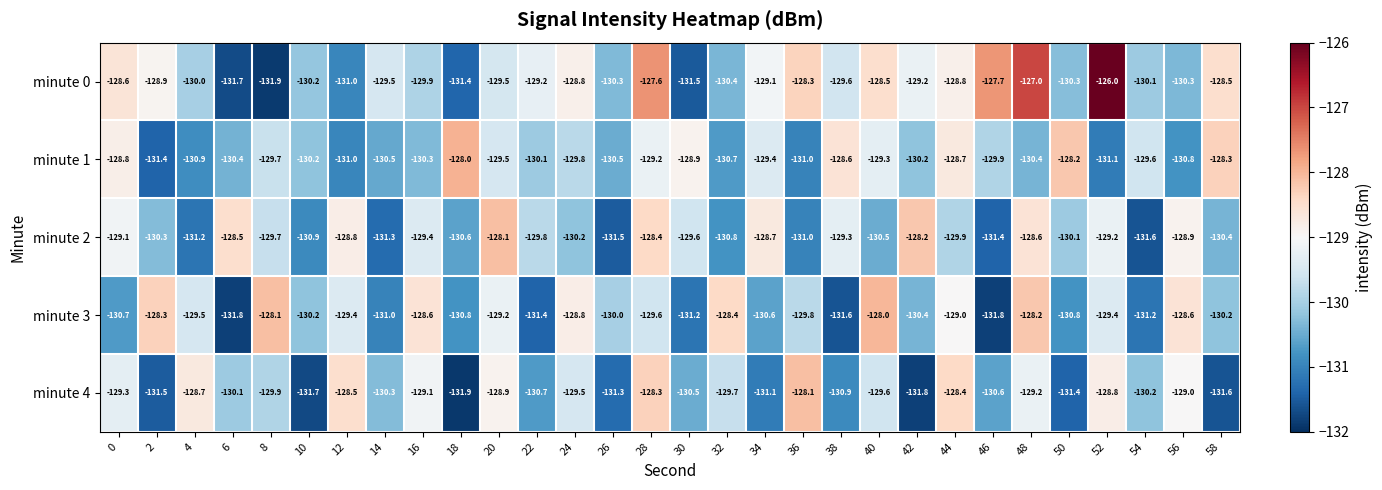

What is the maximum value for minute 3?

-128.0